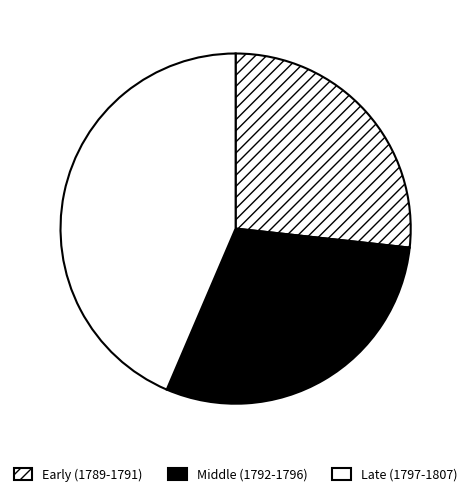

Does any single category account for the majority?

No